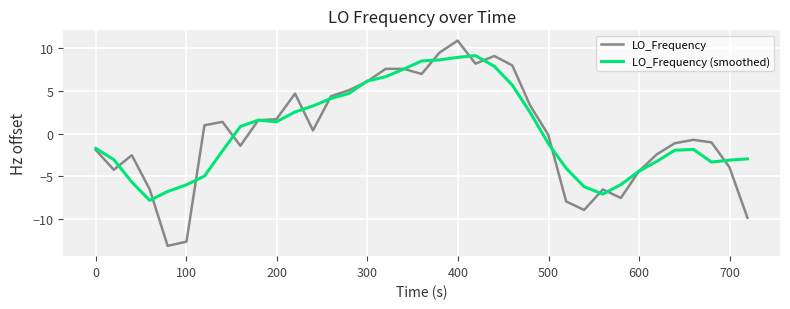

Which series has the largest range (max minus min)?

LO_Frequency